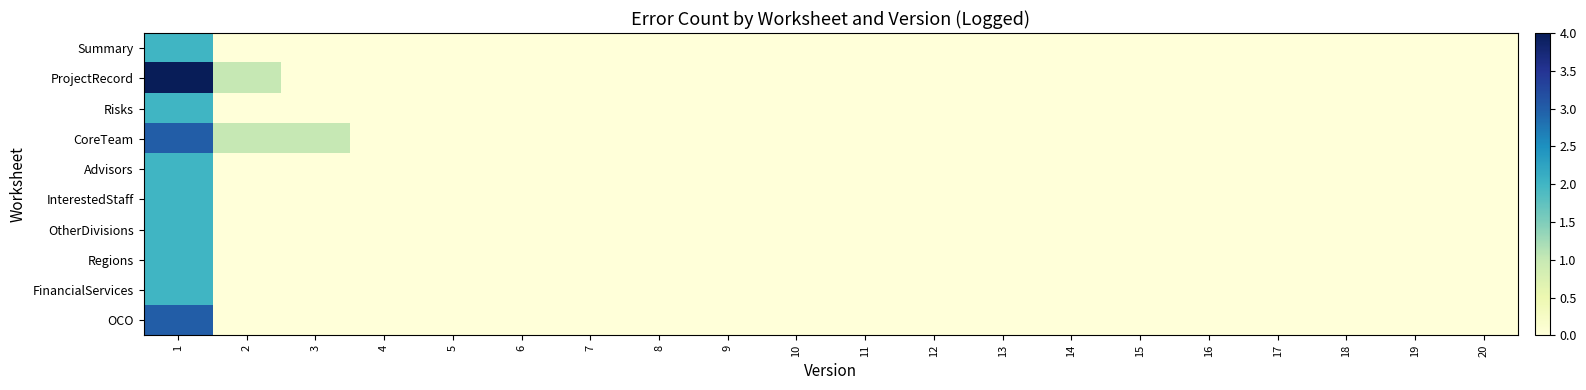

At which category is the sum across all series the highest?

1